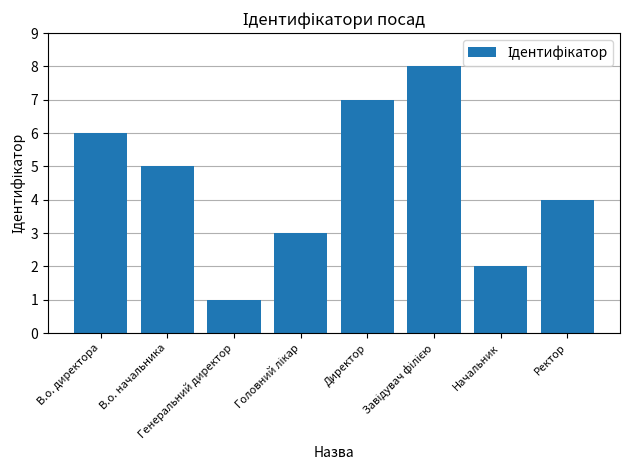

What is the maximum value shown in the chart?

8